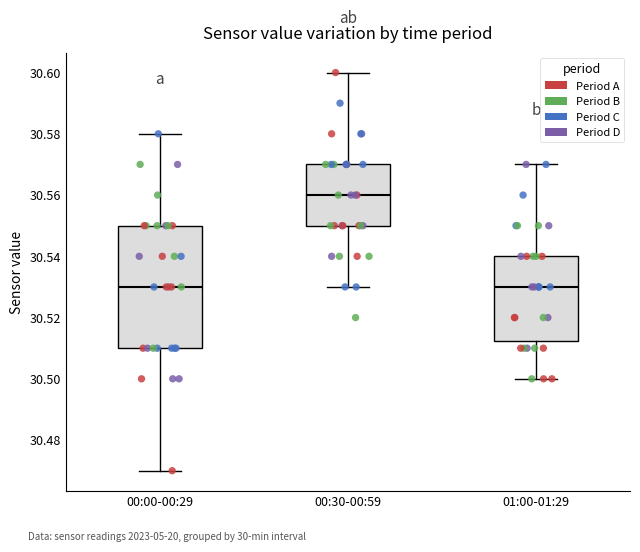

Reading left to right, read every box against the y-axis: the position of its median line, the range the box covers, and the ends of its whiskers. The values are not printed on the chart, so give them approximately, as read against the axis.

00:00-00:29: median 30.530, box 30.510 to 30.550, whiskers 30.470 to 30.580
00:30-00:59: median 30.560, box 30.550 to 30.570, whiskers 30.530 to 30.600
01:00-01:29: median 30.530, box 30.512 to 30.540, whiskers 30.500 to 30.570